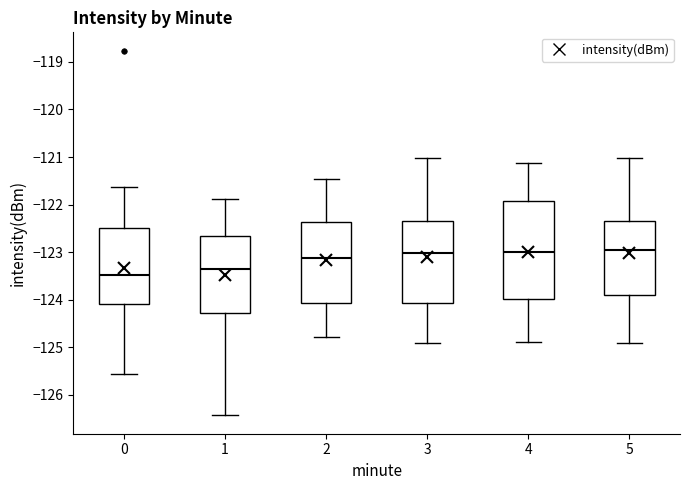

Where is the lower edge of the box at x = 1 on the y-axis? The values are not printed on the chart, so give them approximately, as read against the axis.

-124.3